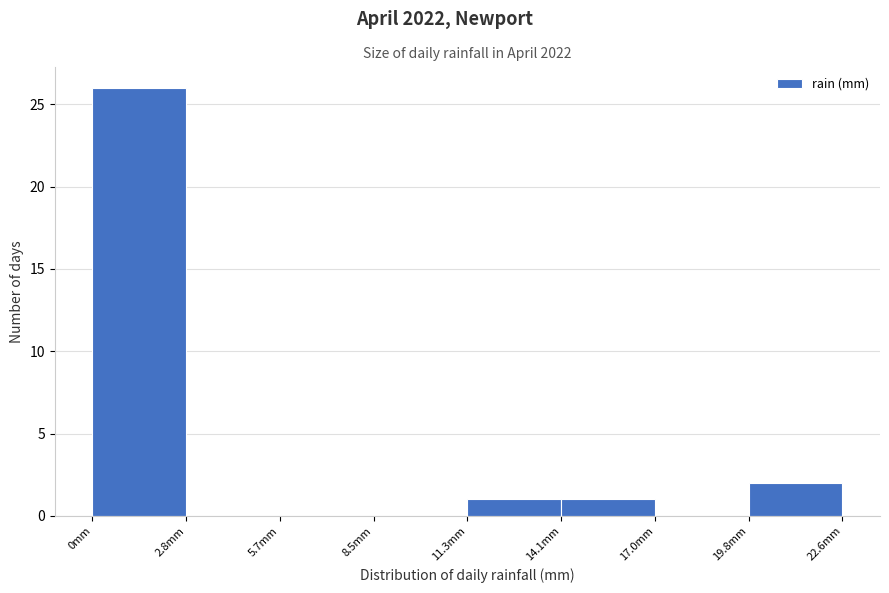

Reading left to right, transcribe this chart: for each bar, give the range it covers on the x-axis and its height. Neither the bar edges nor the heights are printed on the chart, so give them approximately, as read against the axes.

0.0 to 3.0: 26
3.0 to 5.5: 0
5.5 to 8.5: 0
8.5 to 11.5: 0
11.5 to 14.0: 1
14.0 to 17.0: 1
17.0 to 20.0: 0
20.0 to 22.5: 2